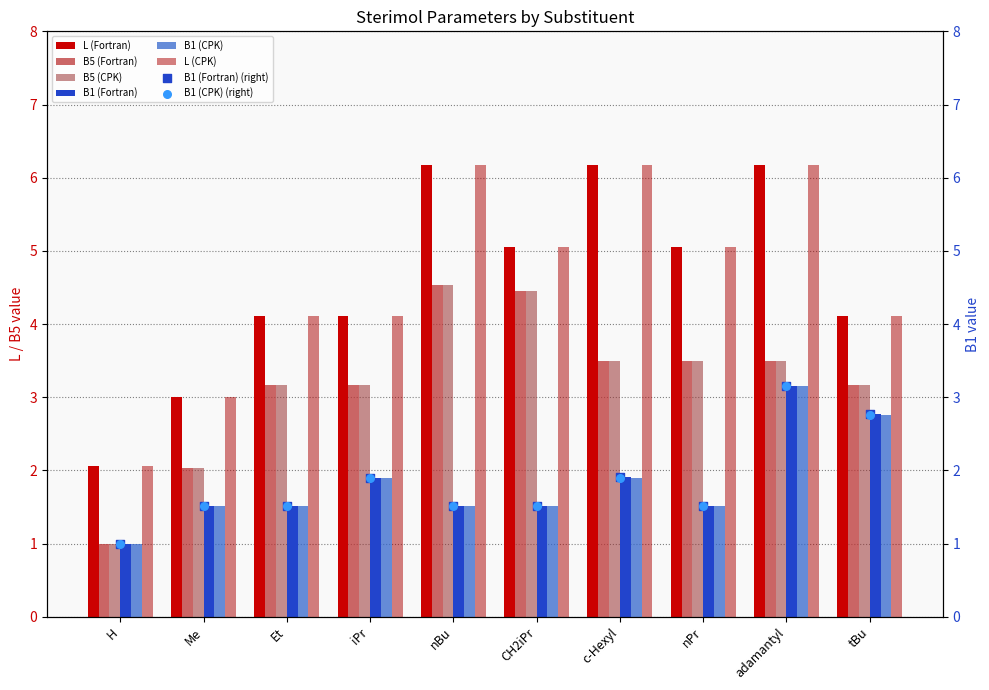

At how many categories does at least one series exceed 3?

8